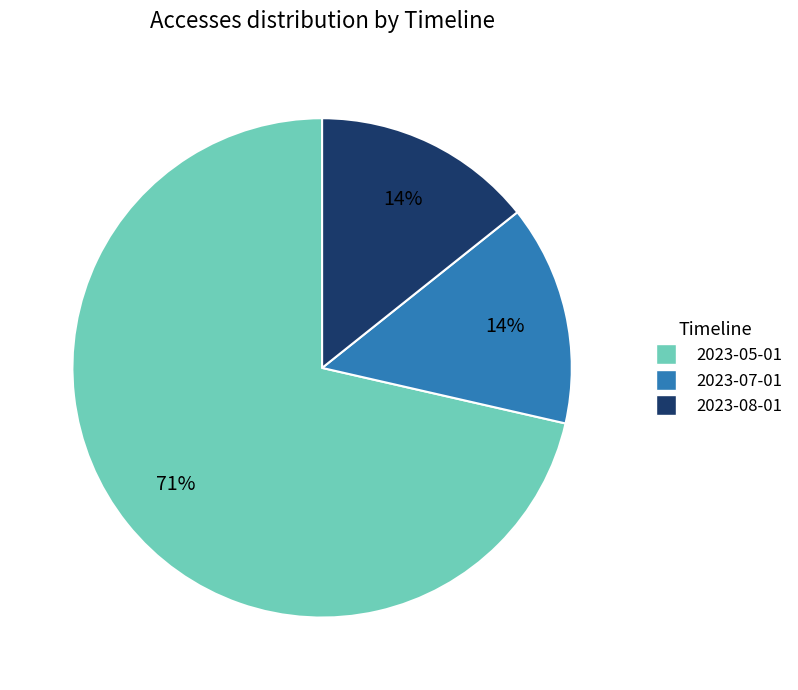

Is it true that 2023-05-01 is 78% of the pie?

False